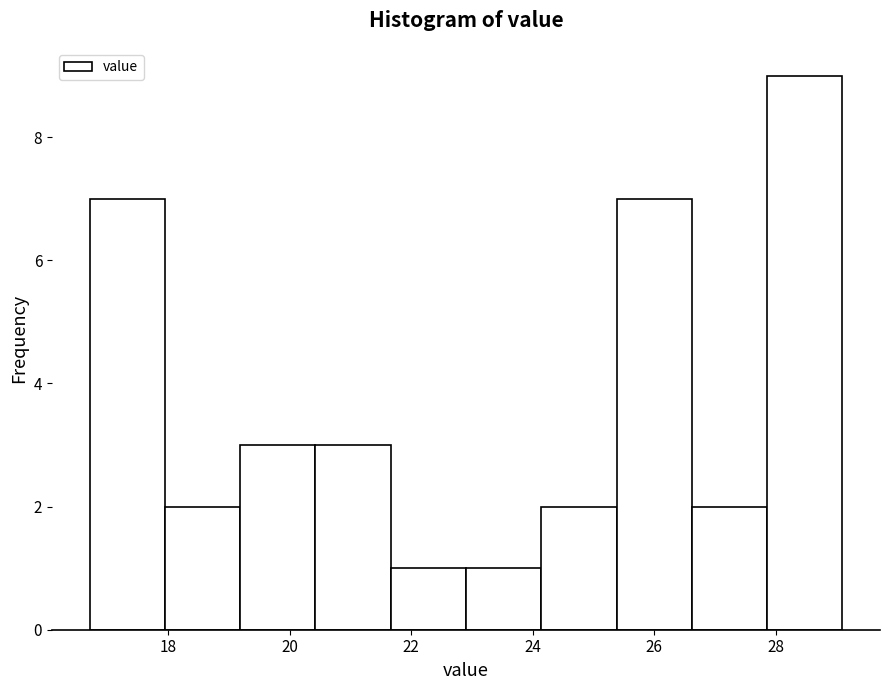

Which range on the x-axis has the tallest bar?

27.86 to 29.10